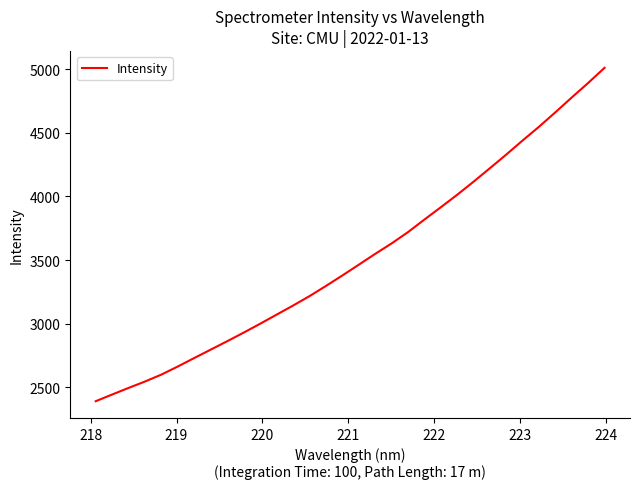

What is the difference between the second highest and minimum values?

2500.9